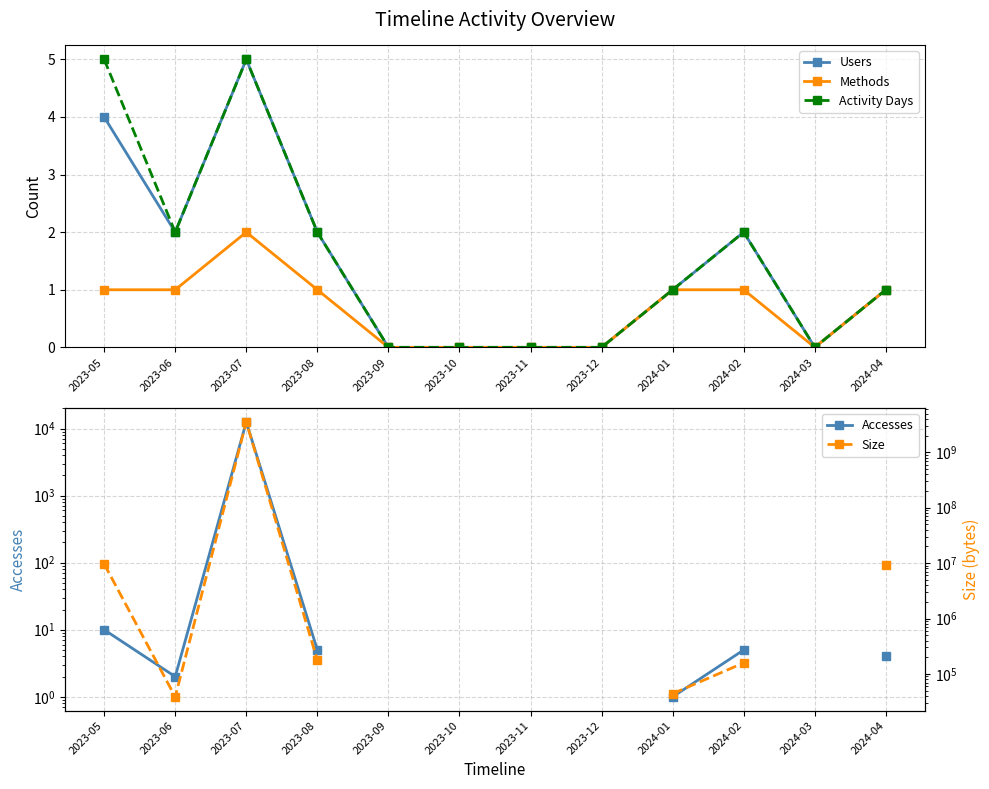

Which series has the largest total across all categories?

Activity Days